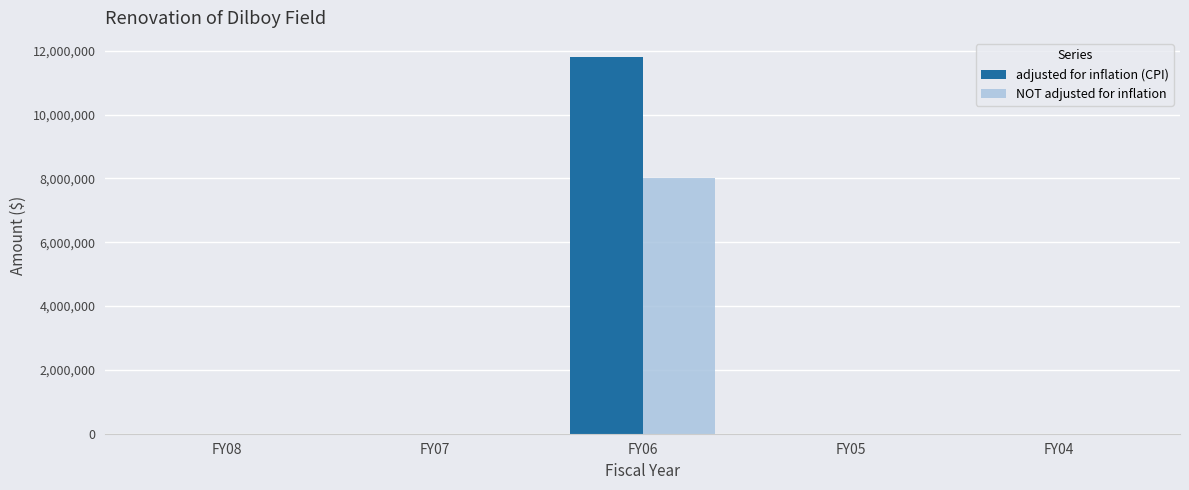

How many groups of bars are there?

5